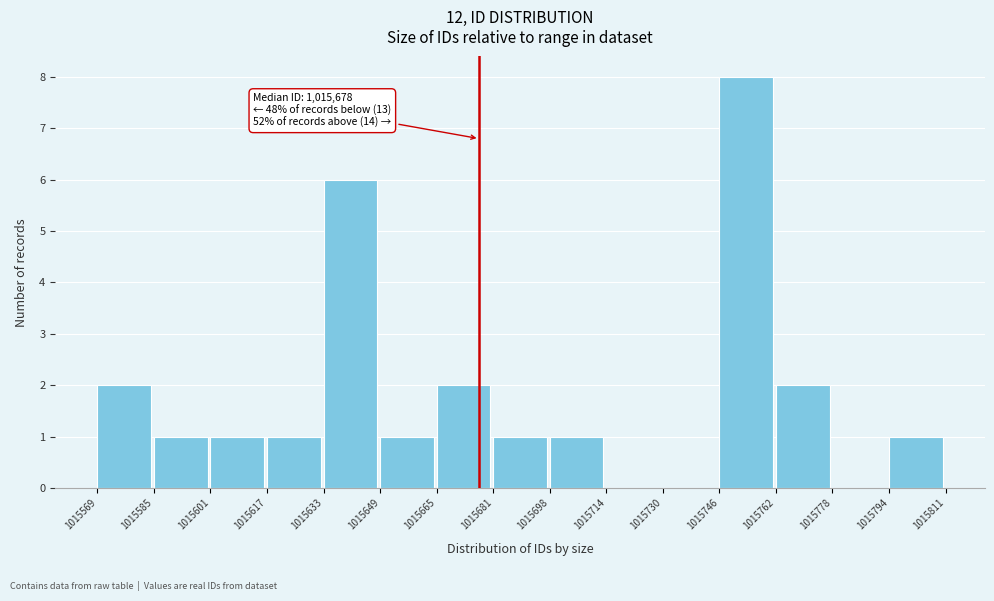

Which range on the x-axis has the tallest bar?

1015746 to 1015762